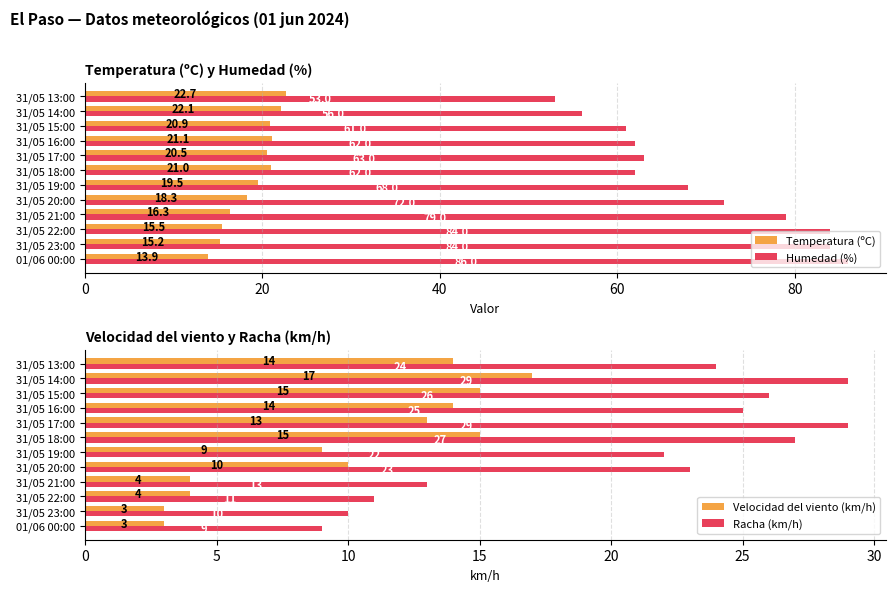

The Humedad (%) series shows 63.0 at 31/05 17:00. True or false?

True